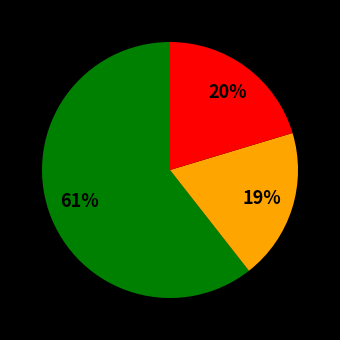

Does any single category account for the majority?

Yes